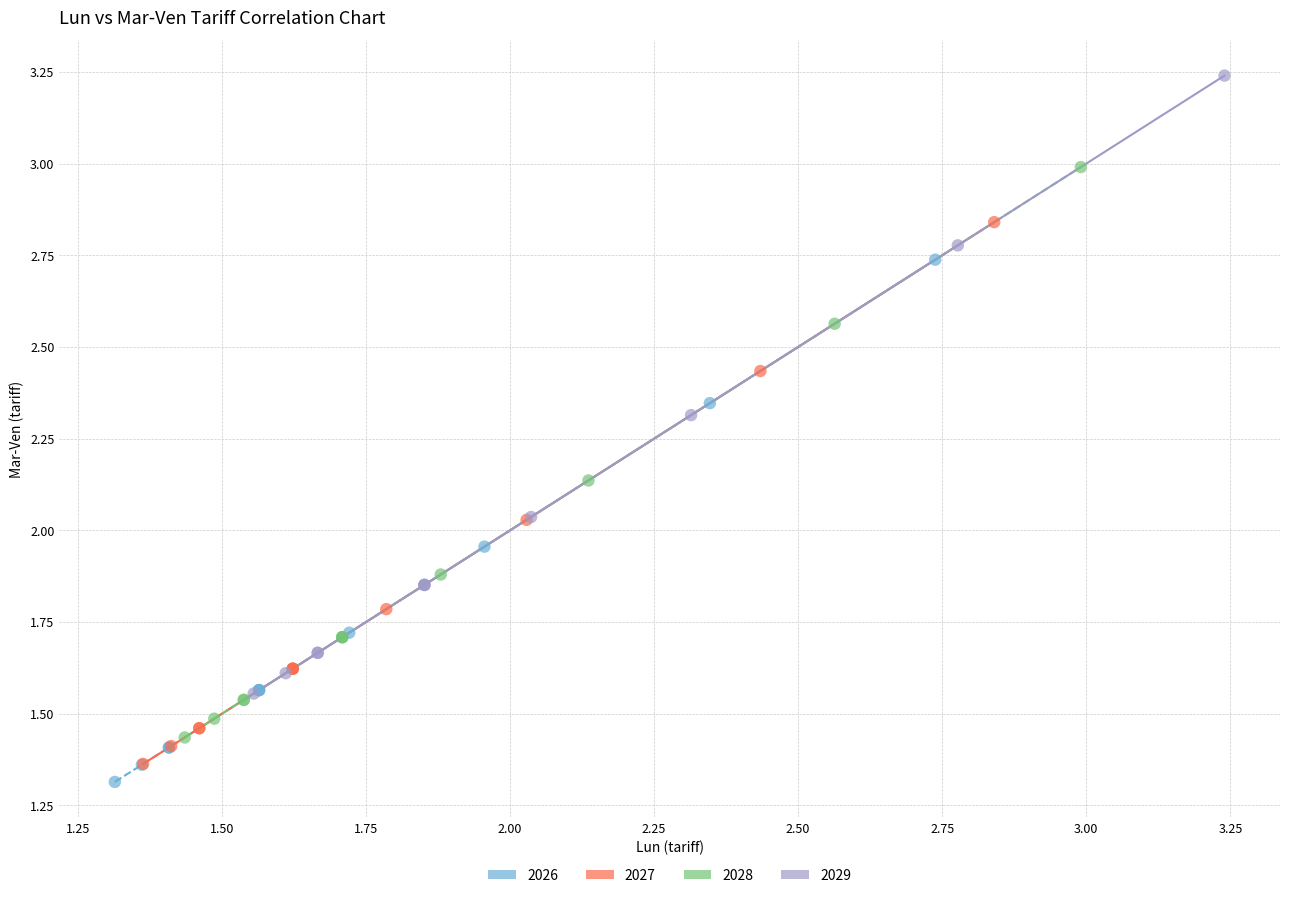

Which series has the largest Y range (max minus min)?

2029